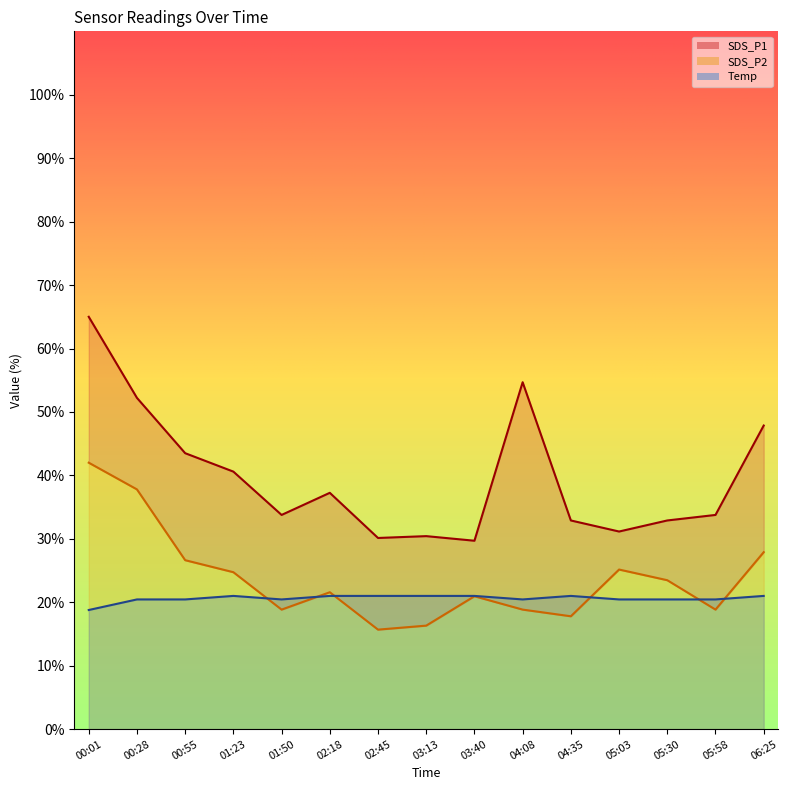

True or false: SDS_P2 and Temp intersect in this chart.

True